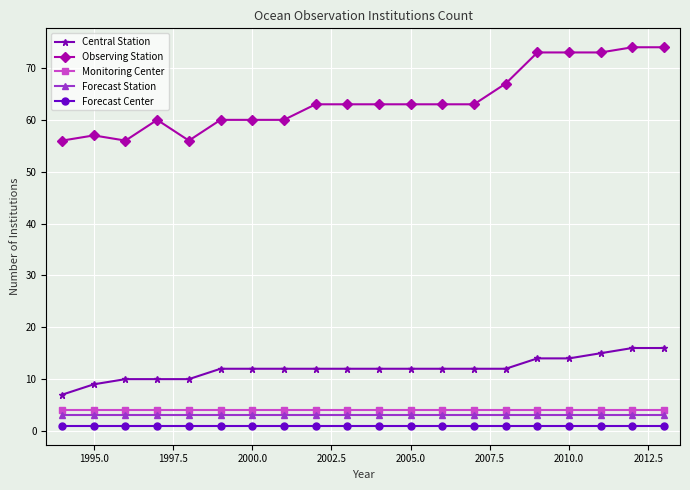

What is the average value of the Forecast Center series?

1